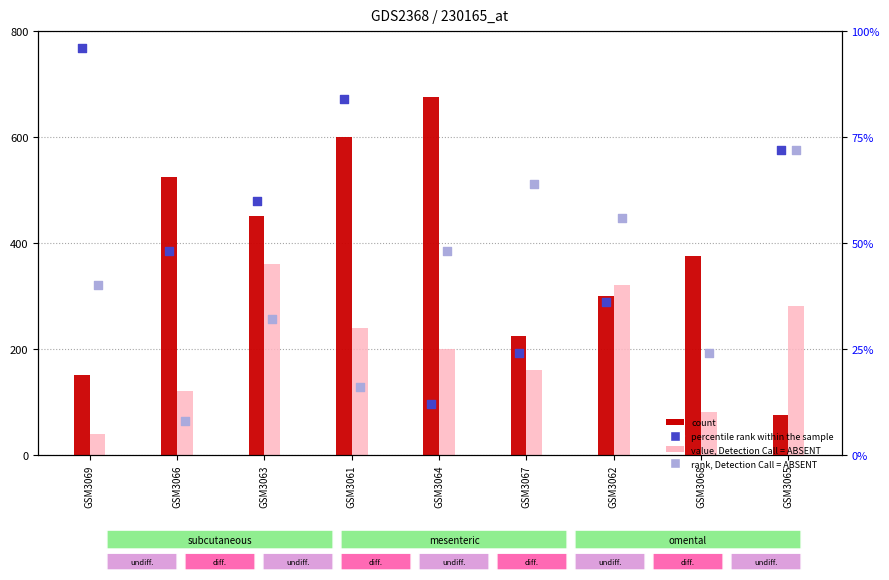

At which category is the sum across all series the highest?

GSM3061